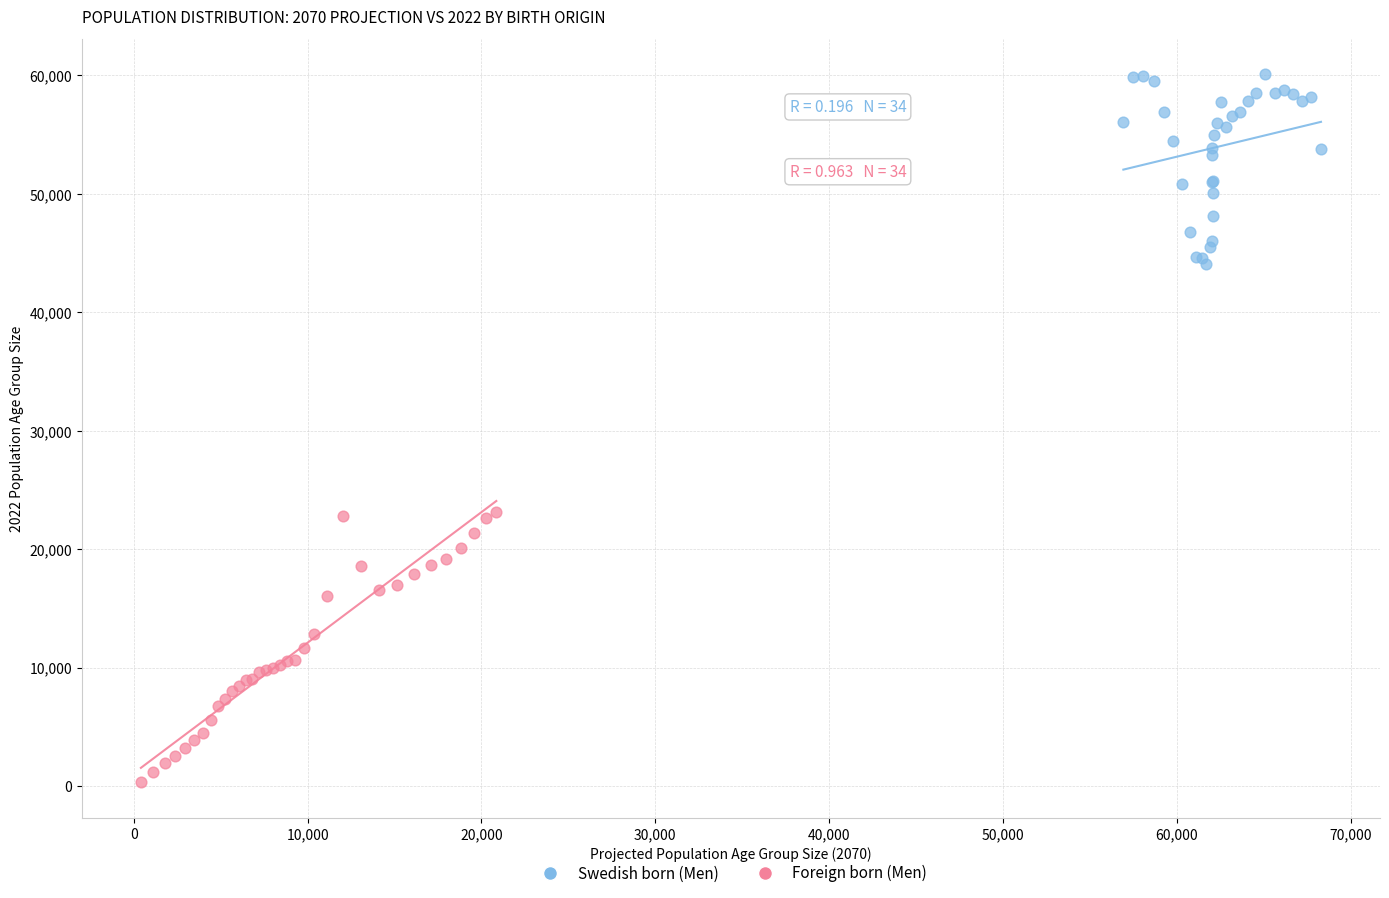

Which series contains the lowest Y value?

Foreign born (Men)